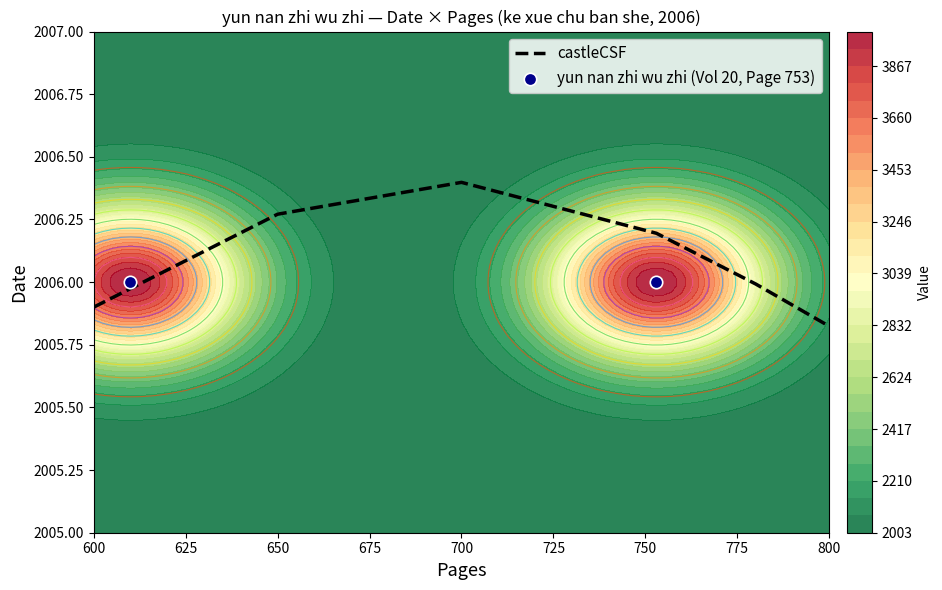

What is the highest value of the castleCSF series?

2006.4